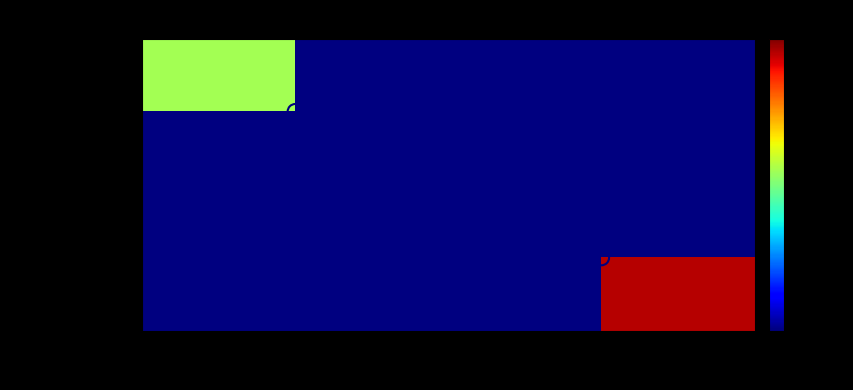

Is it true that 37246bae...ebdf2 equals 18.9 at -1?

False